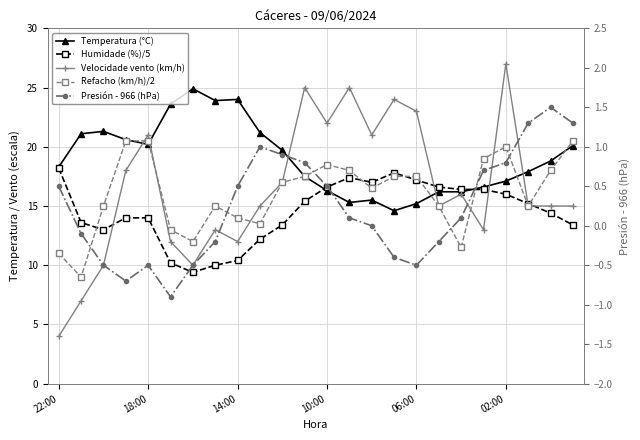

Reading left to right, transcribe all the data shown in this chart.

Temperatura (°C): 18.3	21.1	21.3	20.6	20.2	23.6	24.9	23.9	24.0	21.2	19.7	17.5	16.3	15.3	15.5	14.6	15.2	16.2	16.2	16.6	17.1	17.9	18.8	20.1
Humidade (%)/5: 18.2	13.6	13.0	14.0	14.0	10.2	9.4	10.0	10.4	12.2	13.4	15.4	16.6	17.4	17.0	17.8	17.2	16.6	16.4	16.4	16.0	15.2	14.4	13.4
Velocidade vento (km/h): 4.0	7.0	10.0	18.0	21.0	12.0	10.0	13.0	12.0	15.0	17.0	25.0	22.0	25.0	21.0	24.0	23.0	15.0	16.0	13.0	27.0	15.0	15.0	15.0
Refacho (km/h)/2: 11.0	9.0	15.0	20.5	20.5	13.0	12.0	15.0	14.0	13.5	17.0	17.5	18.5	18.0	16.5	17.5	17.5	15.0	11.5	19.0	20.0	15.0	18.0	20.5
Presión - 966 (hPa): 0.5	-0.1	-0.5	-0.7	-0.5	-0.9	-0.5	-0.2	0.5	1.0	0.9	0.8	0.5	0.1	0.0	-0.4	-0.5	-0.2	0.1	0.7	0.8	1.3	1.5	1.3